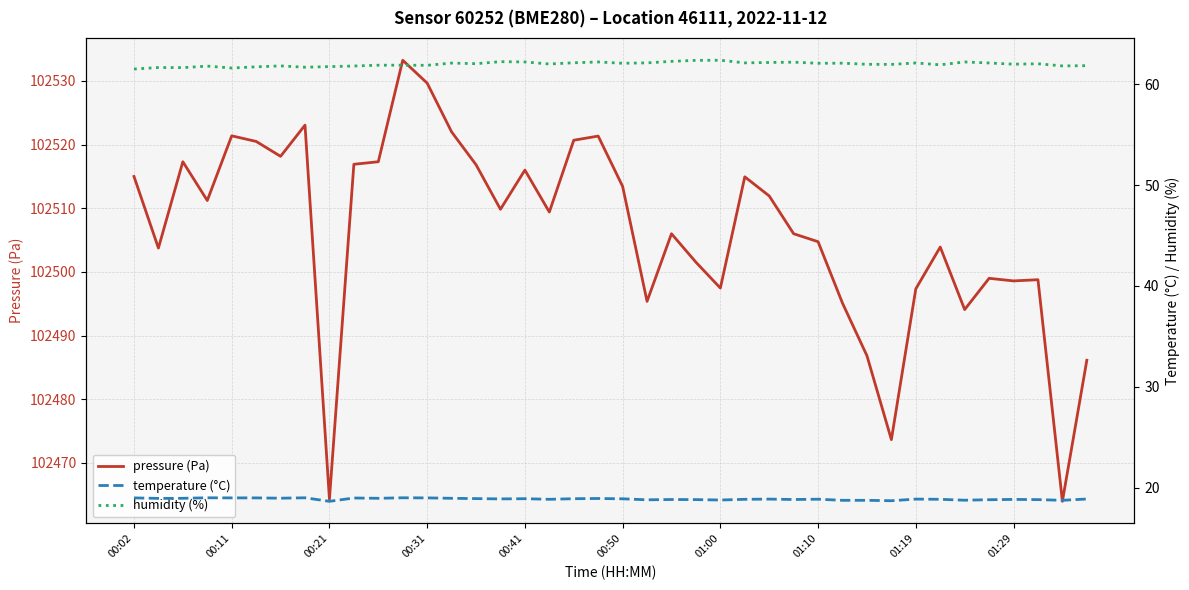

How many lines are shown in the chart?

3